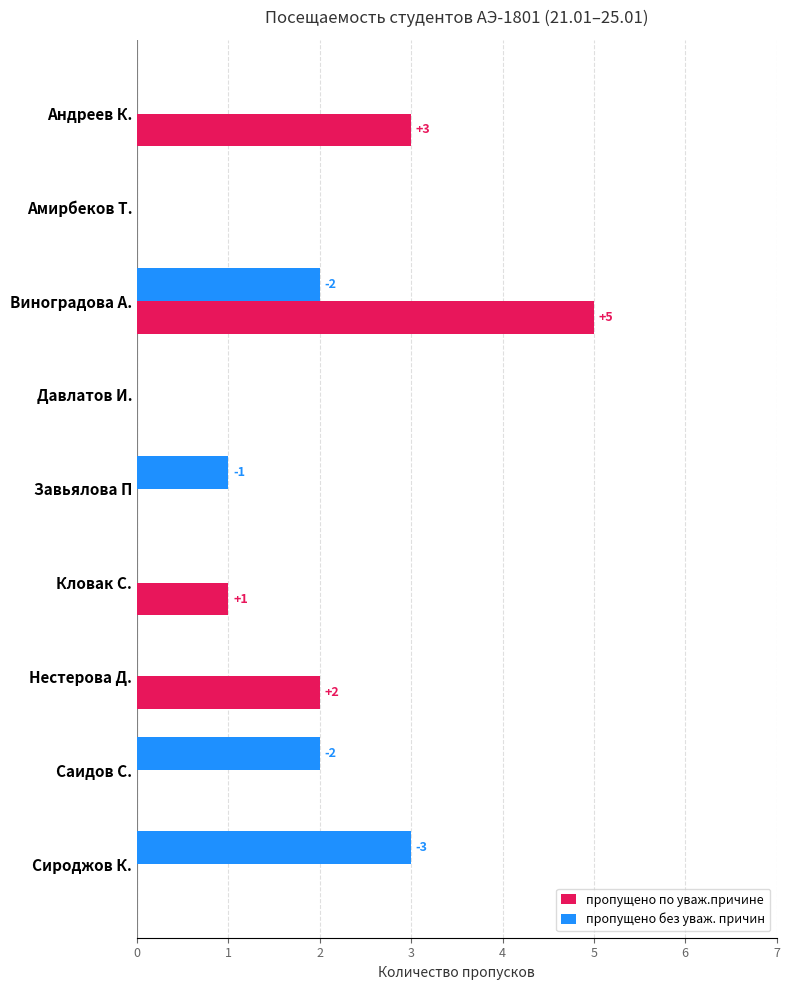

What is the sum of all пропущено по уваж.причине values?

11